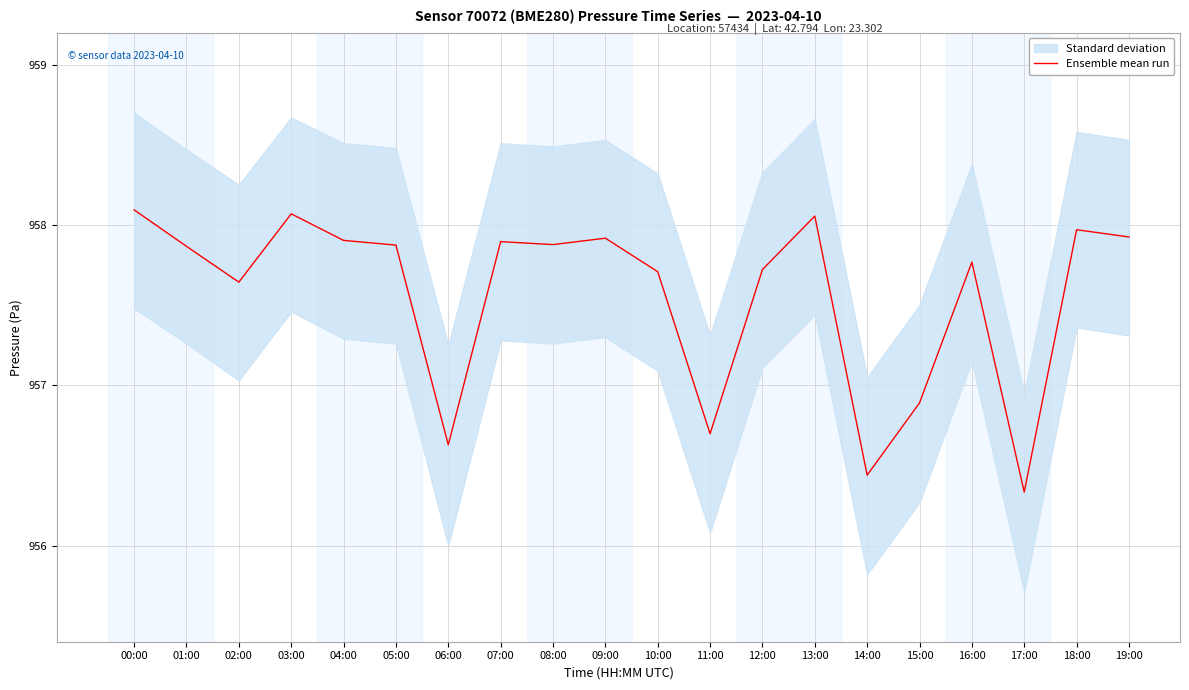

What is the smallest value displayed?

956.3